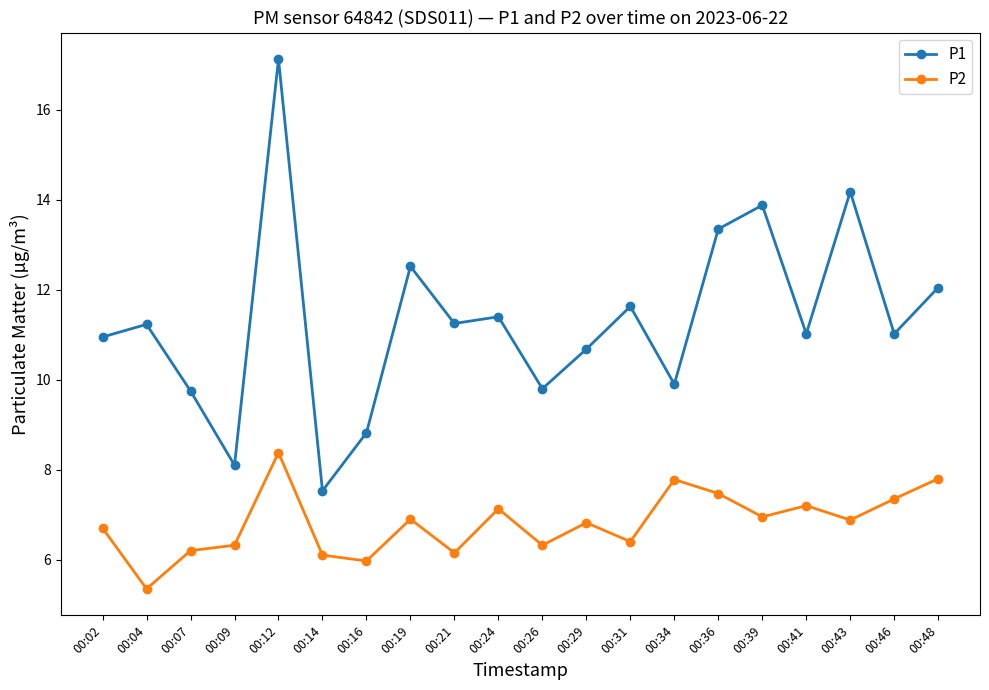

The value of P2 at 00:31 is 9.7. True or false?

False